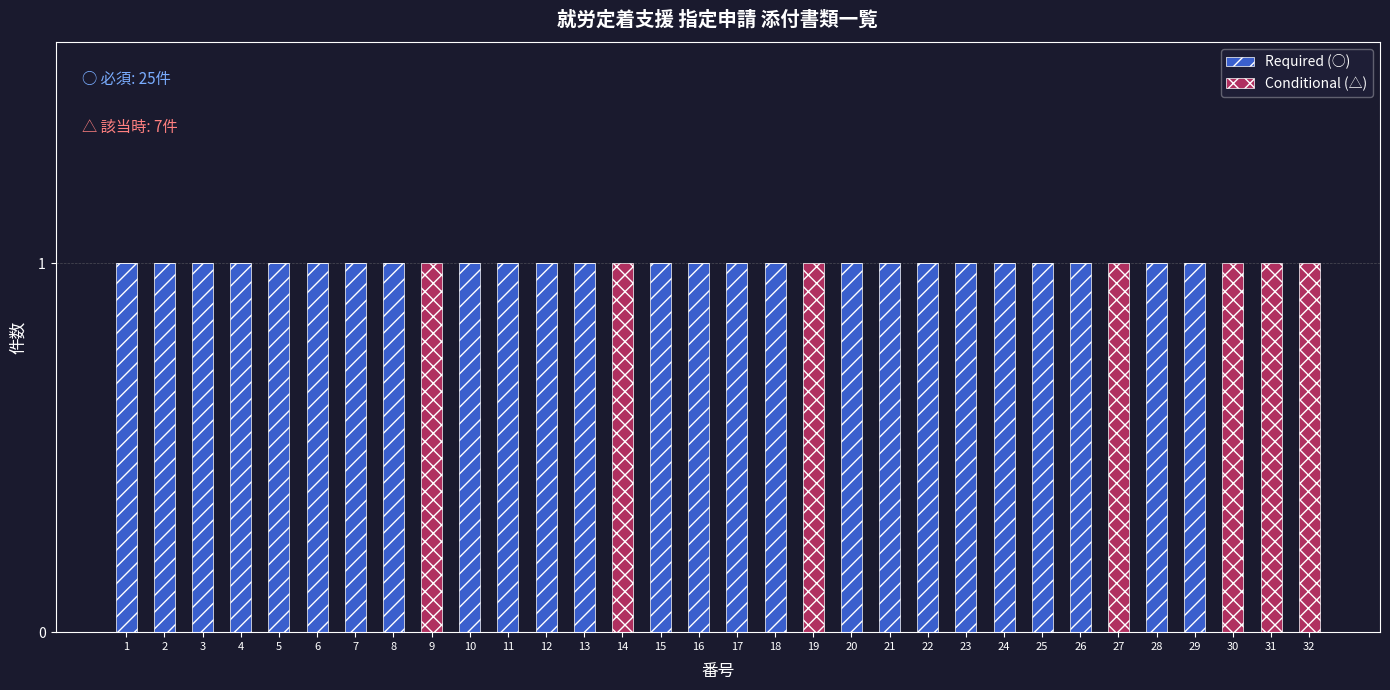

The value of Required (○) at 29 is 0. True or false?

False